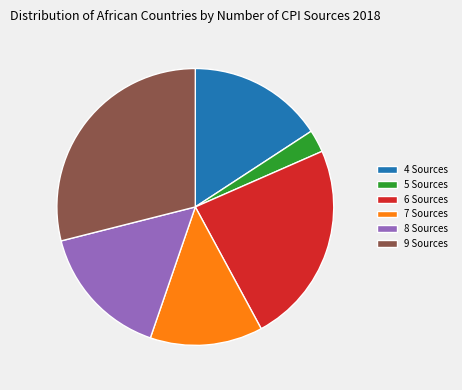

Does 4 Sources account for over 50% of the chart?

No